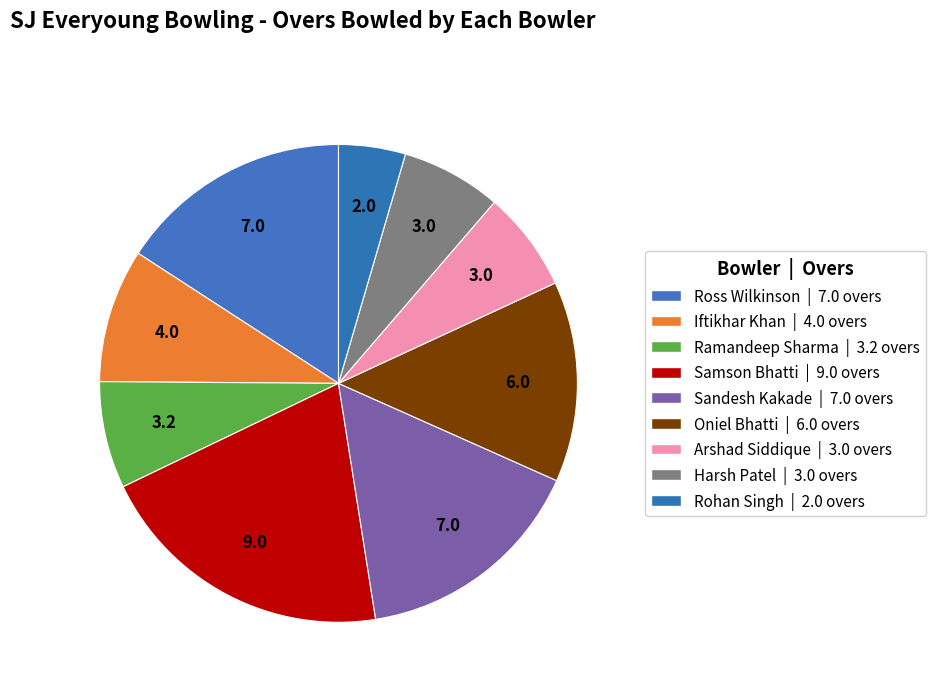

Combined, what portion of the pie is Samson Bhatti and Ross Wilkinson?

36.2%